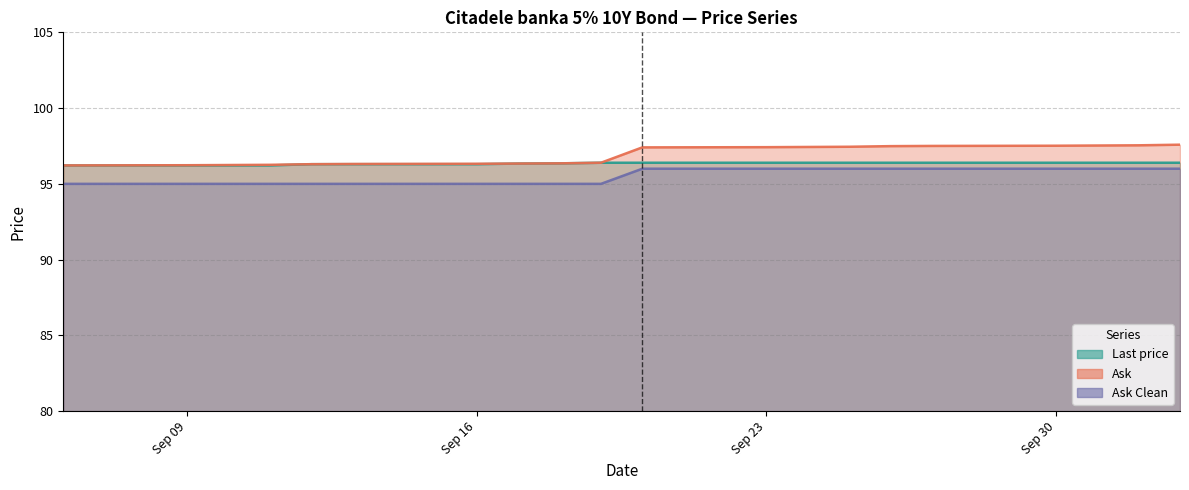

What are all the series names shown in the legend?

Last price, Ask, Ask Clean